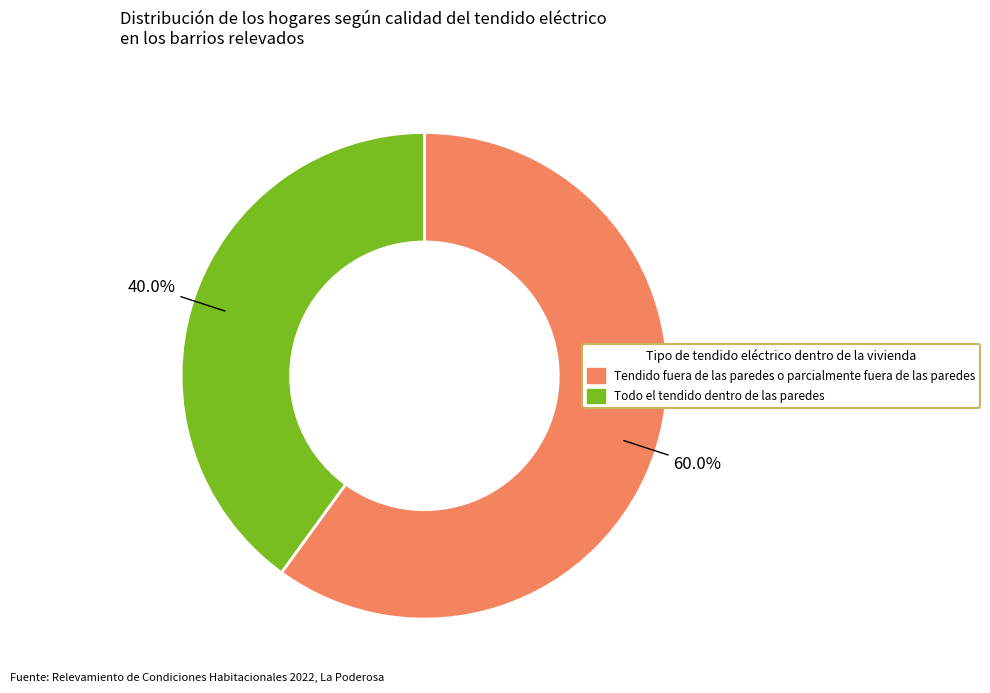

Is there any slice that represents more than half of the pie?

Yes